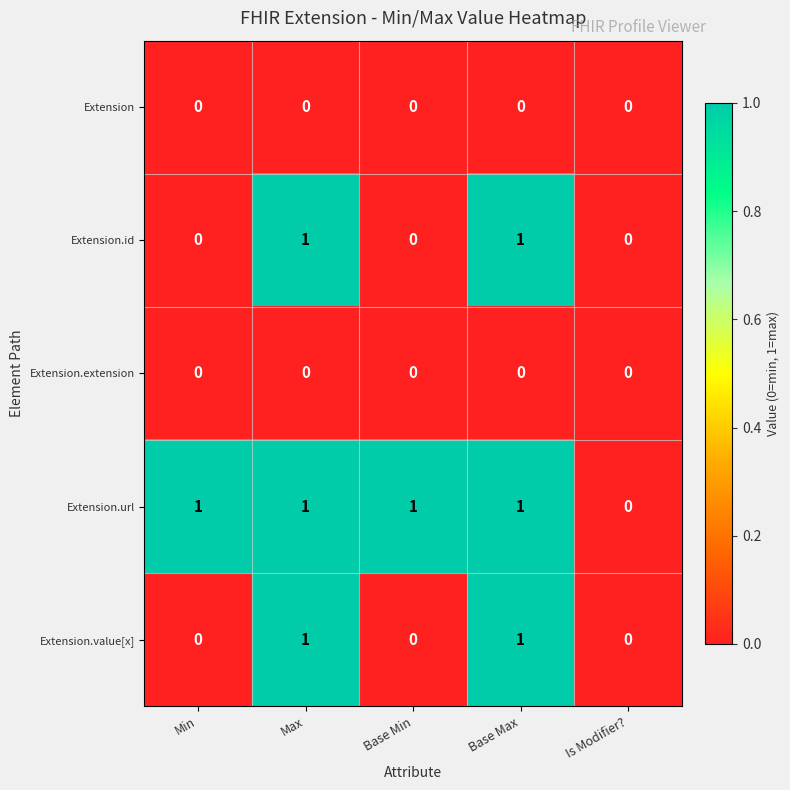

The Extension series shows 0 at Is Modifier?. True or false?

True